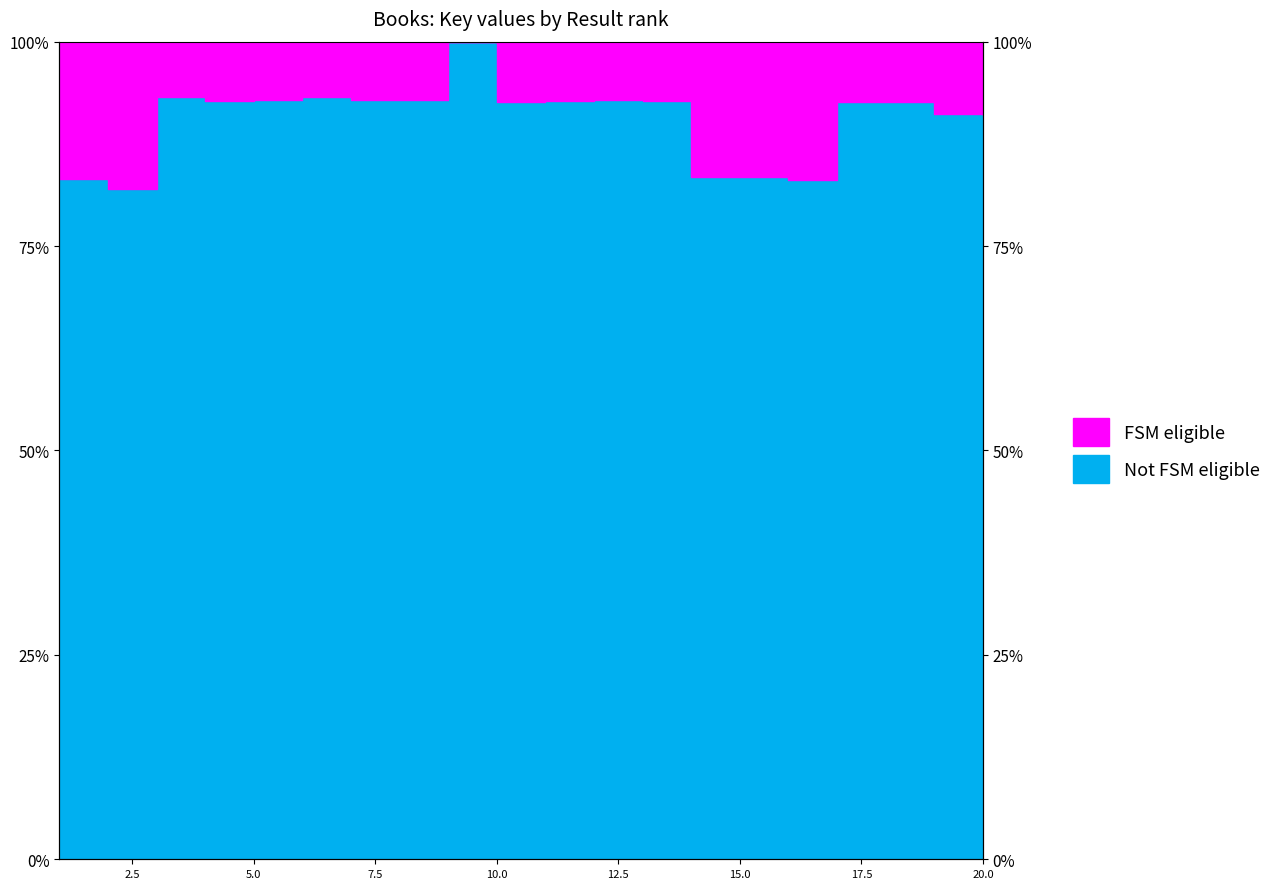

Reading left to right, what are all the values shown in this chart?

83.2	82.0	93.3	92.8	92.8	93.3	92.9	92.8	100.0	92.6	92.8	92.9	92.8	83.4	83.4	83.1	92.6	92.6	91.1	91.0